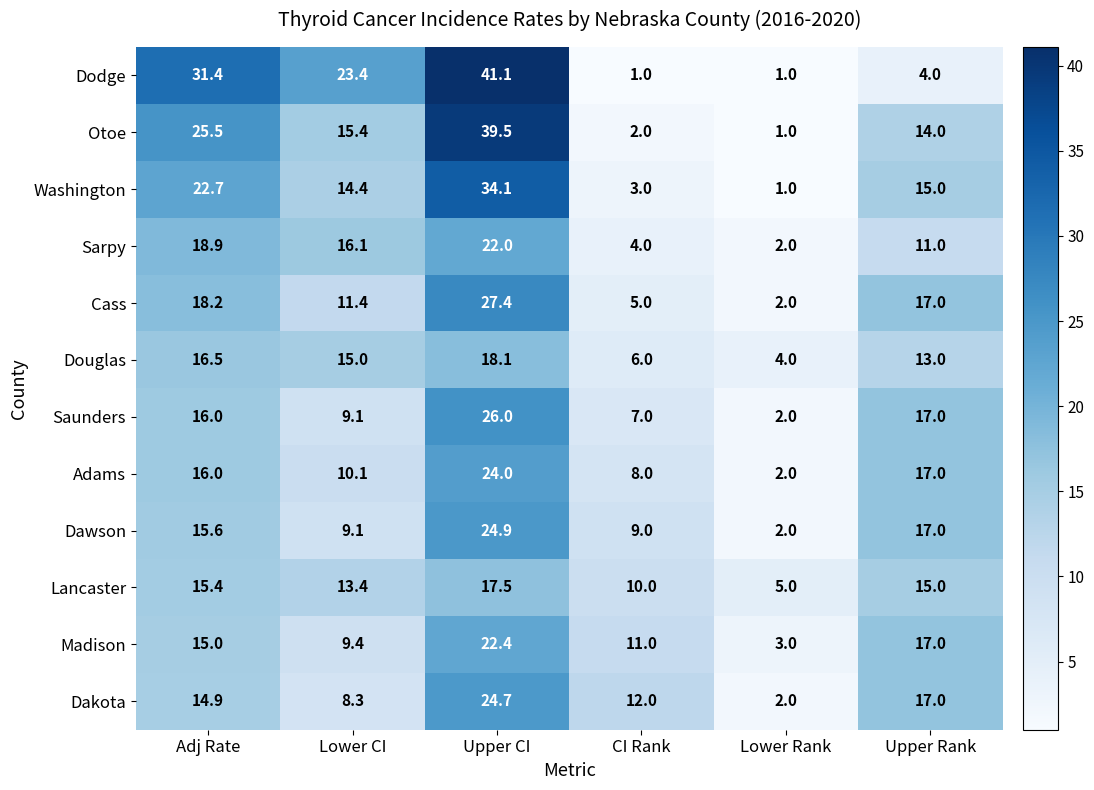

What is the sum of all Saunders values?

77.1